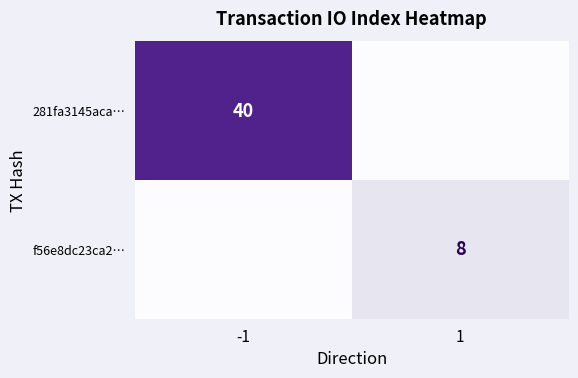

The value of f56e8dc23ca2… at 1 is 14. True or false?

False